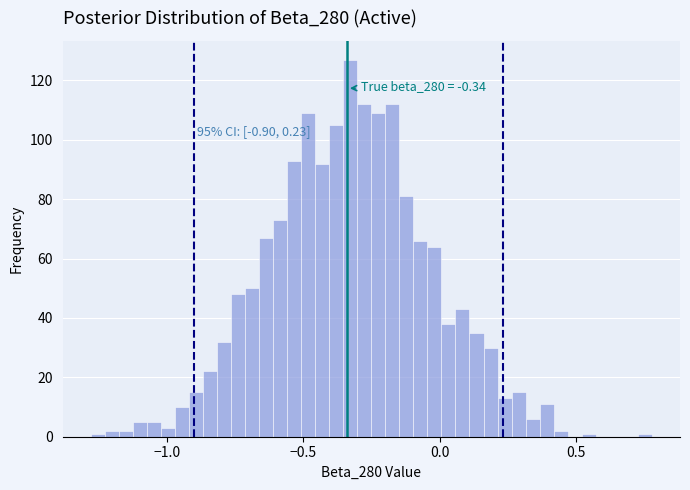

Read against the x-axis, roughly where is the centre of the tallest bar?

-0.35